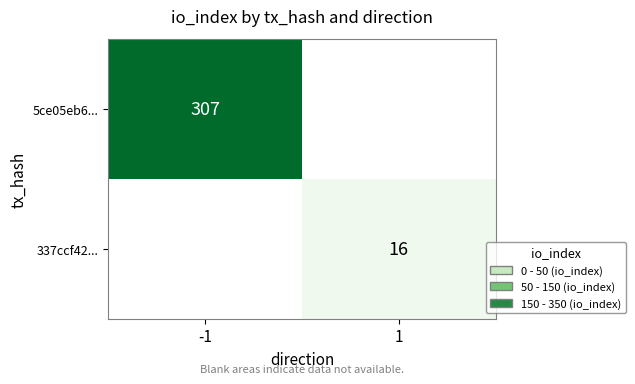

The 5ce05eb6... series shows 443 at -1. True or false?

False